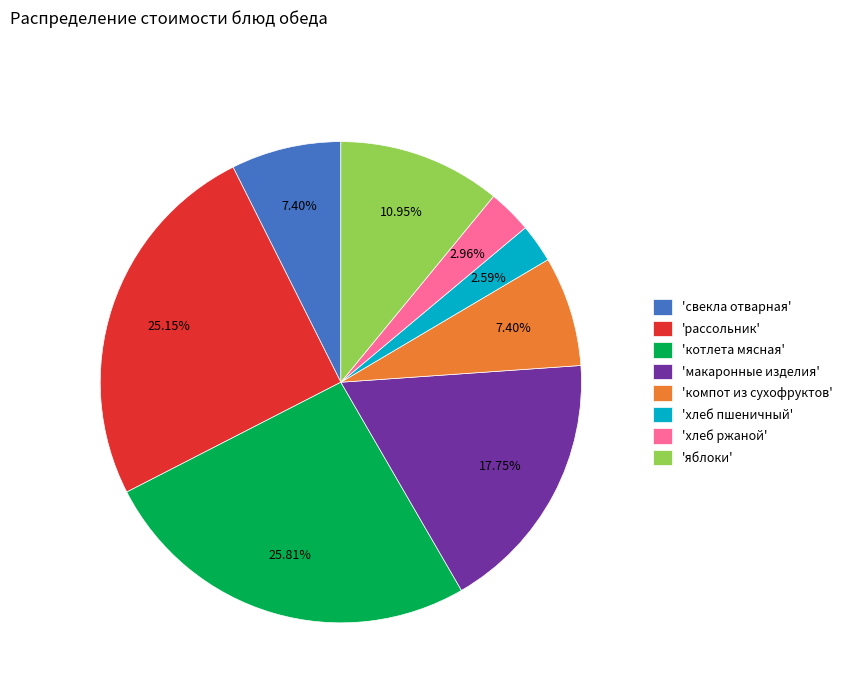

Does any single category account for the majority?

No